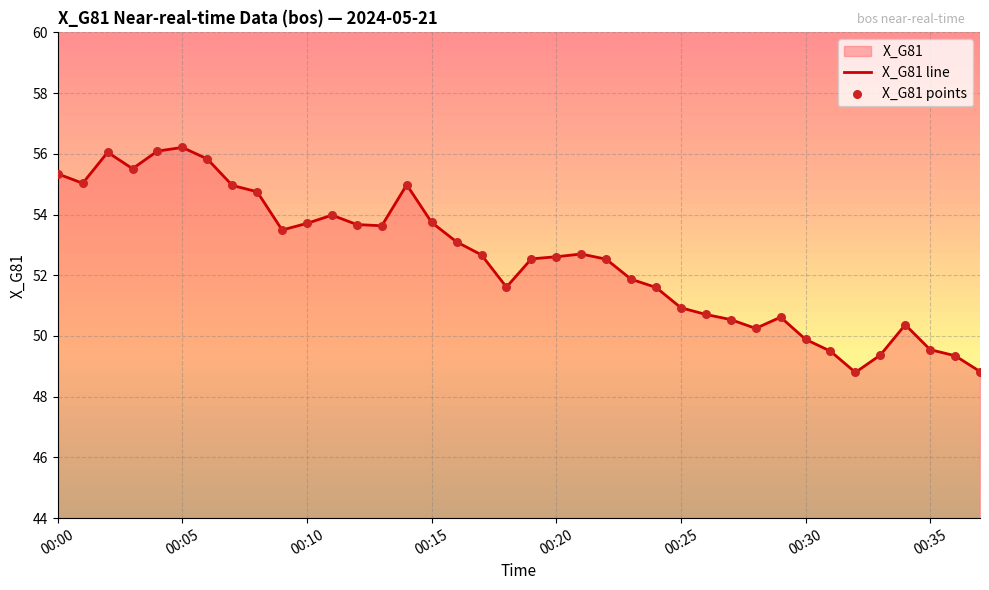

Which series has the largest total across all categories?

X_G81 line